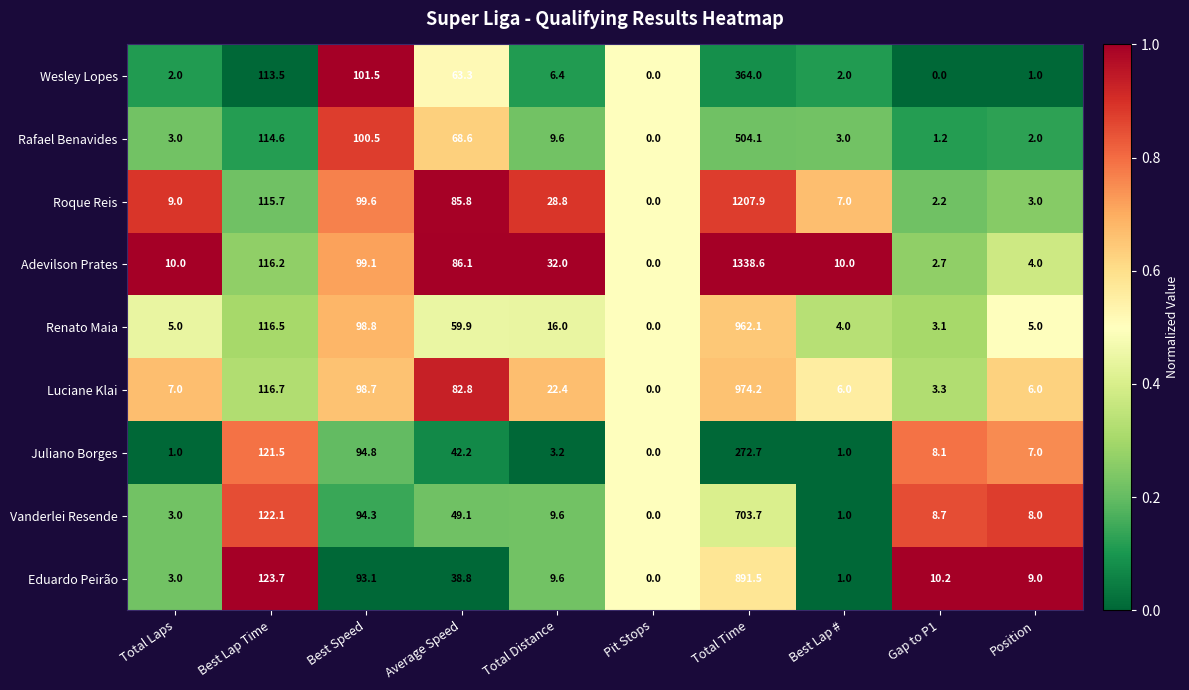

What is the maximum value shown in the chart?

1338.6